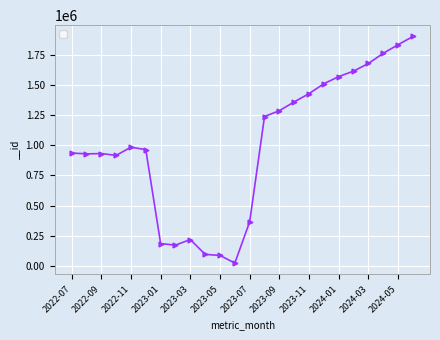

What is the value of the 9th point from the left?

219016